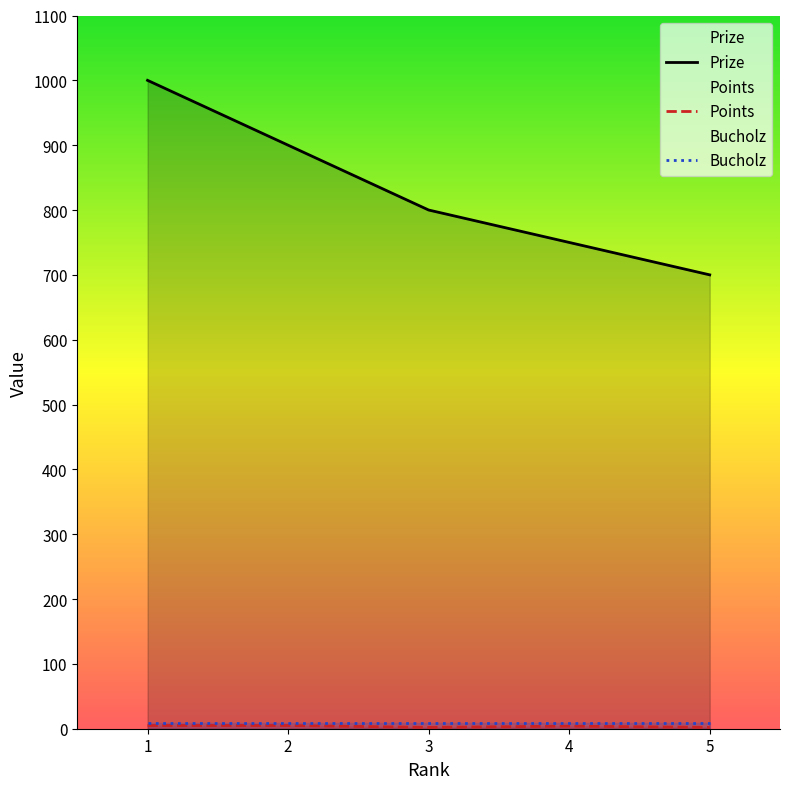

At which label is Points closest to 3?

3